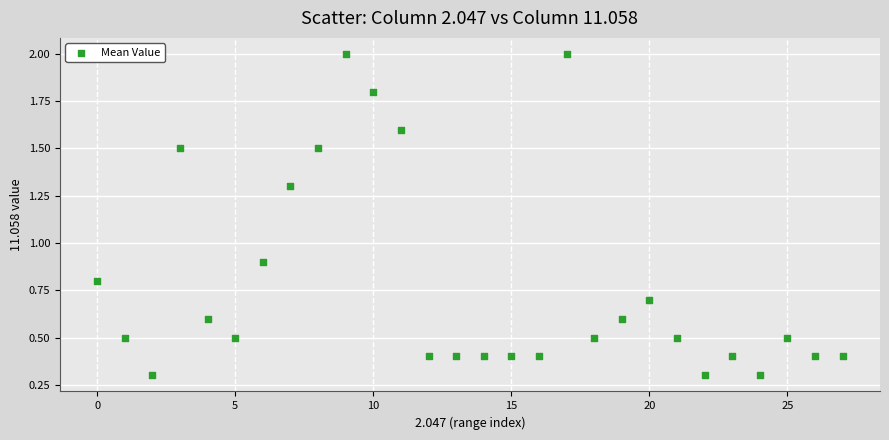

What is the range of Y values (max minus min)?

1.7